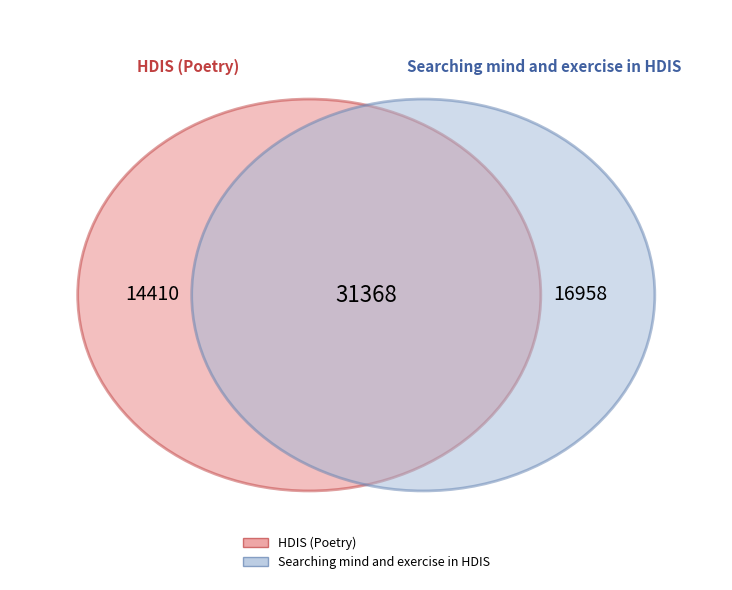

Which category has the smallest portion of the pie?

HDIS (Poetry)